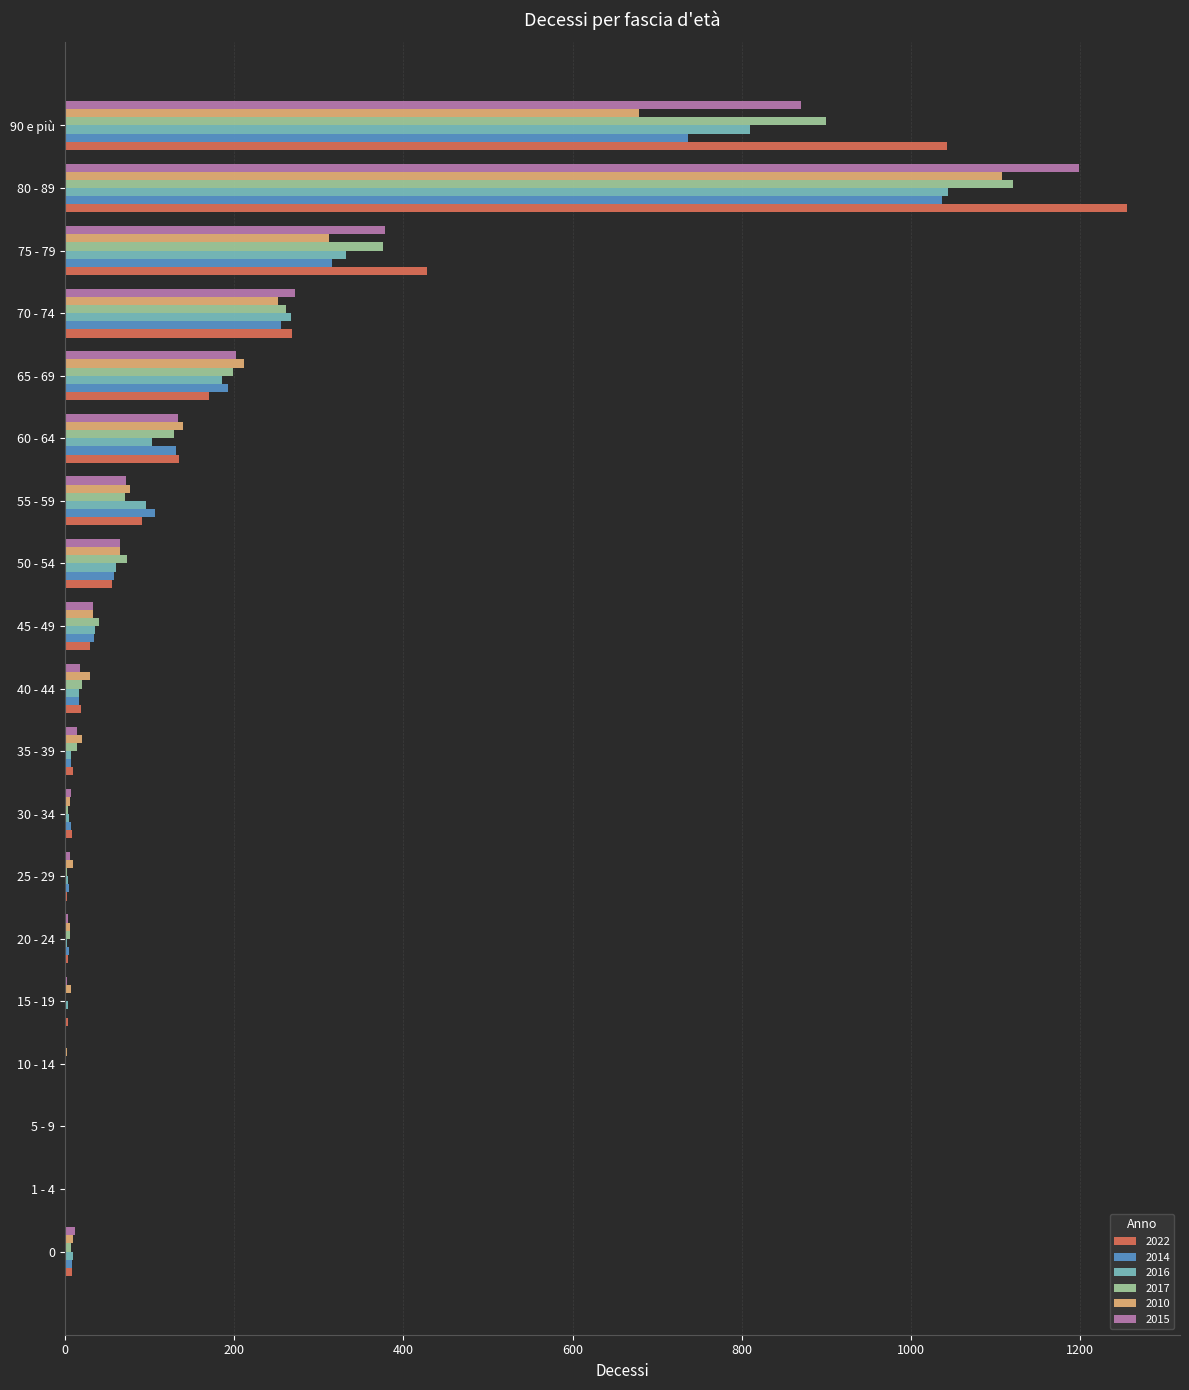

What is the total value across all series at 65 - 69?

1163